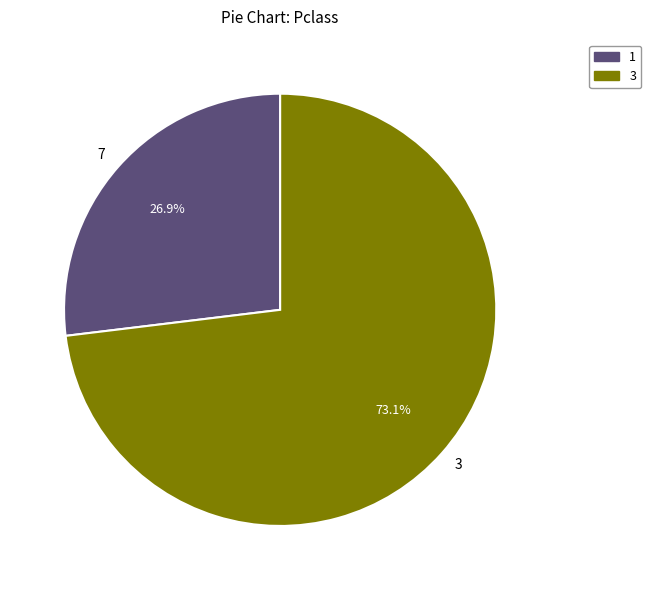

Approximately how many times larger is the value at 1 compared to 3?

0.4